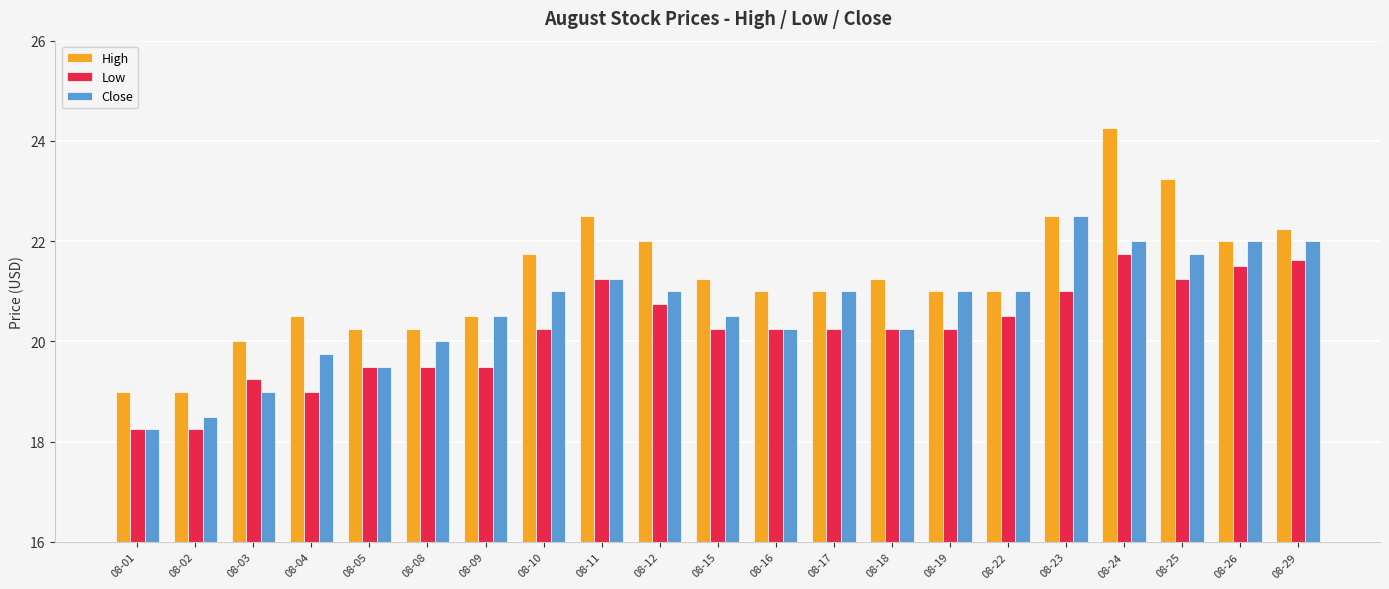

At which label does High reach its peak?

08-24